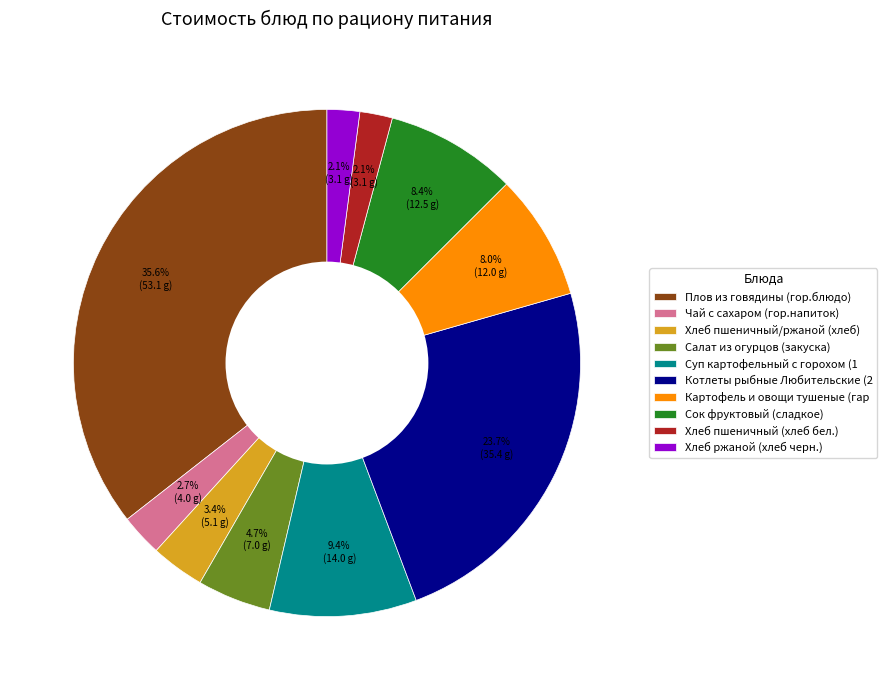

Which category has the biggest portion of the pie?

Плов из говядины (гор.блюдо)